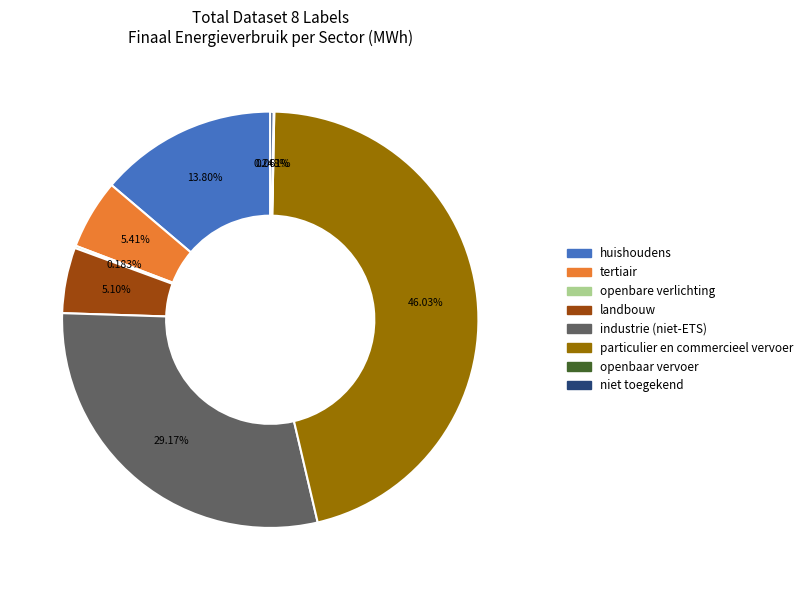

What percentage is the tertiair slice, to the nearest percent?

5%